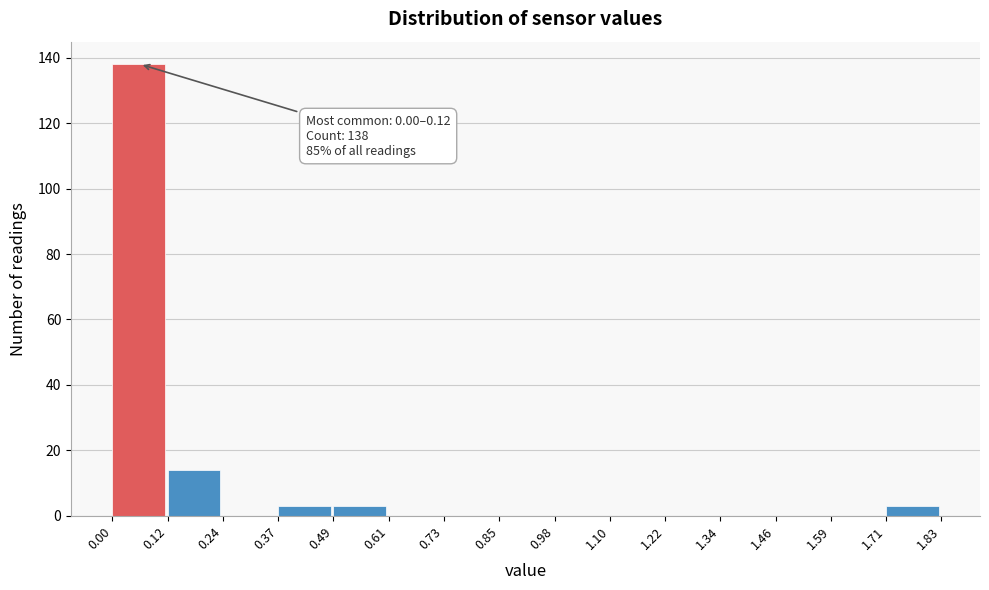

Over which range of the x-axis is the bar tallest?

0.00 to 0.12